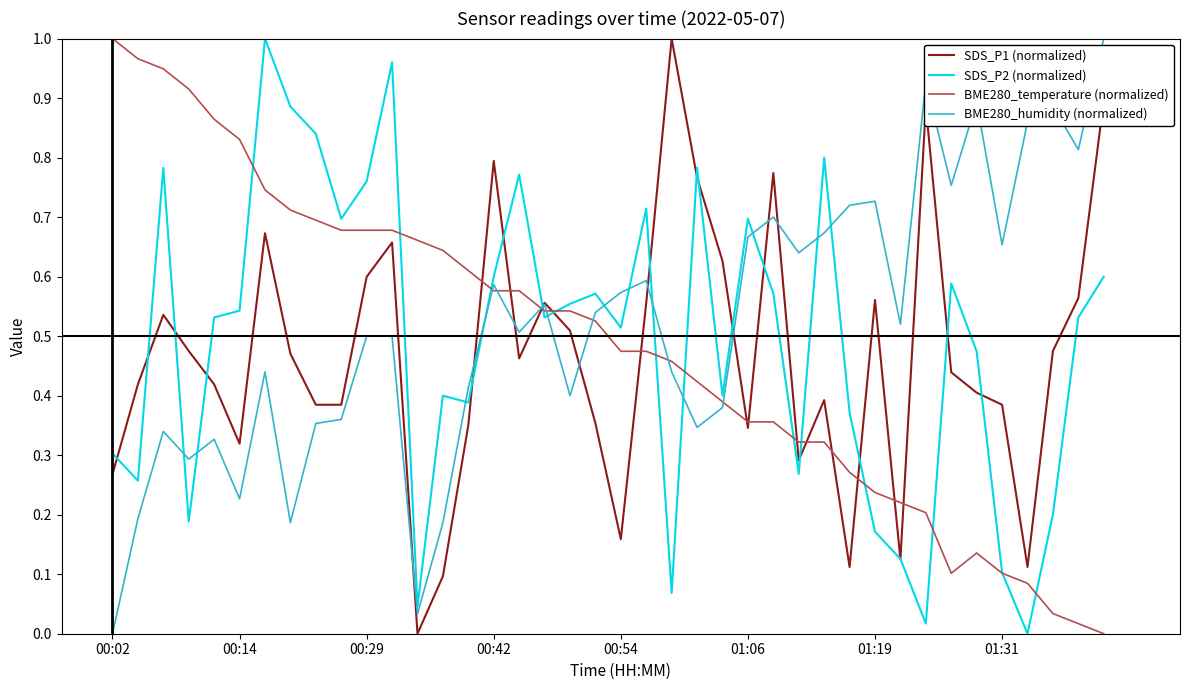

True or false: SDS_P2 (normalized) and BME280_humidity (normalized) intersect in this chart.

True